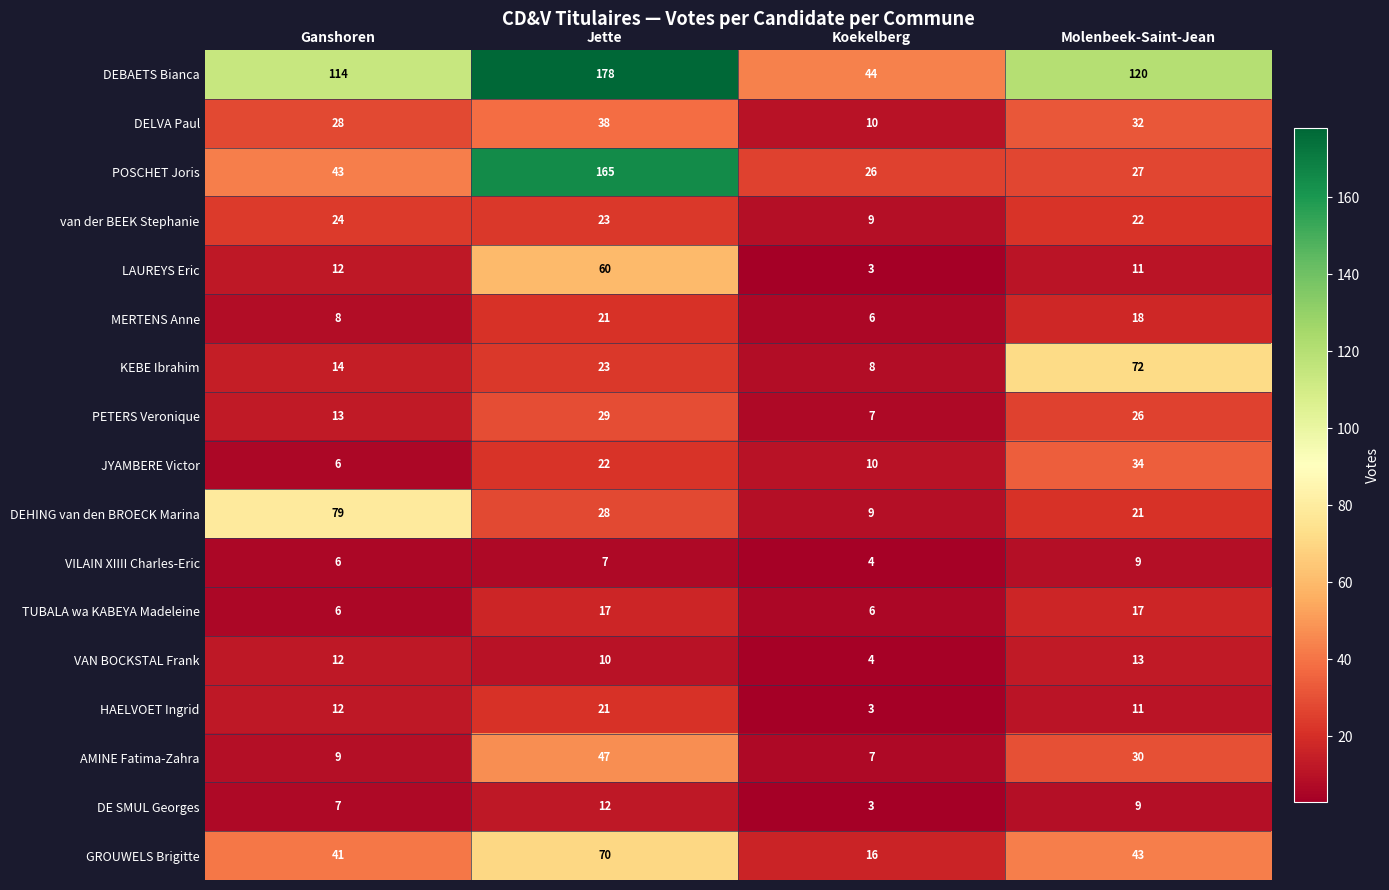

Which series has the widest spread of values?

POSCHET Joris